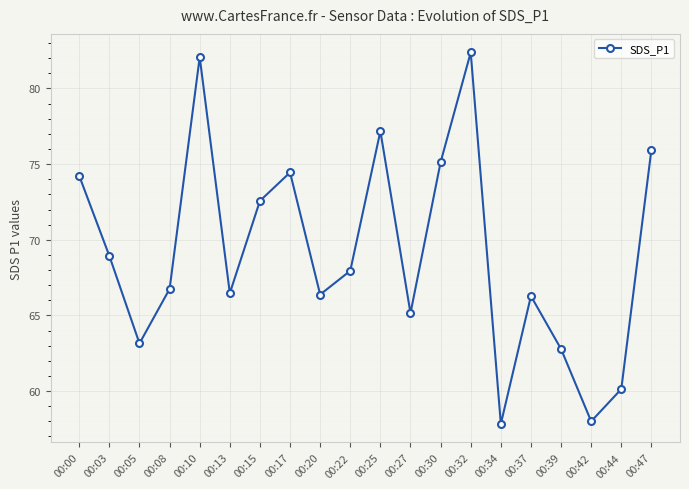

Between 00:13 and 00:30, which is larger?

00:30